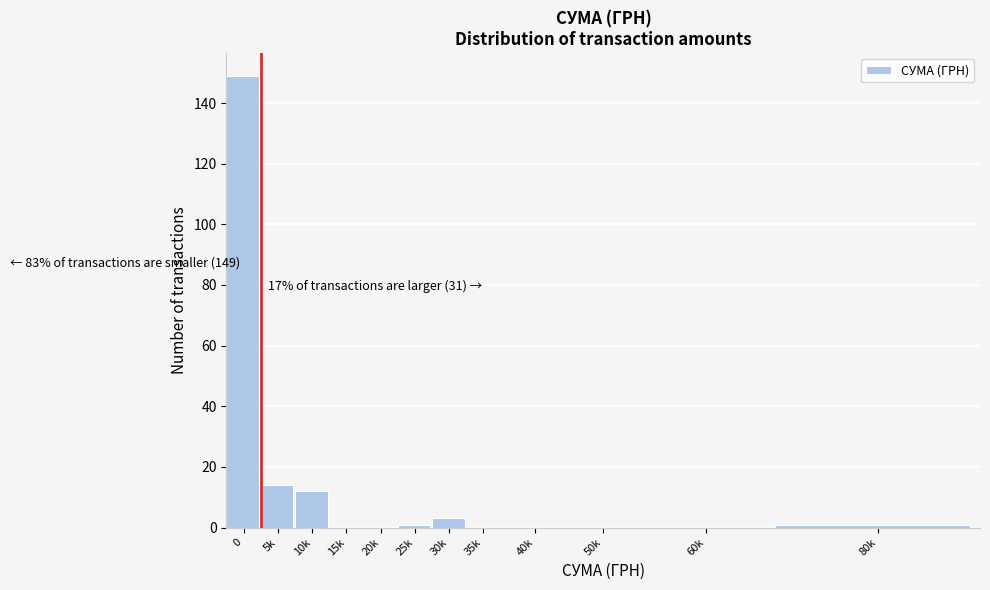

Reading left to right, list all the values displayed in this chart.

0=149	5k=14	10k=12	15k=0	20k=0	25k=1	30k=3	35k=0	40k=0	50k=0	60k=0	80k=1